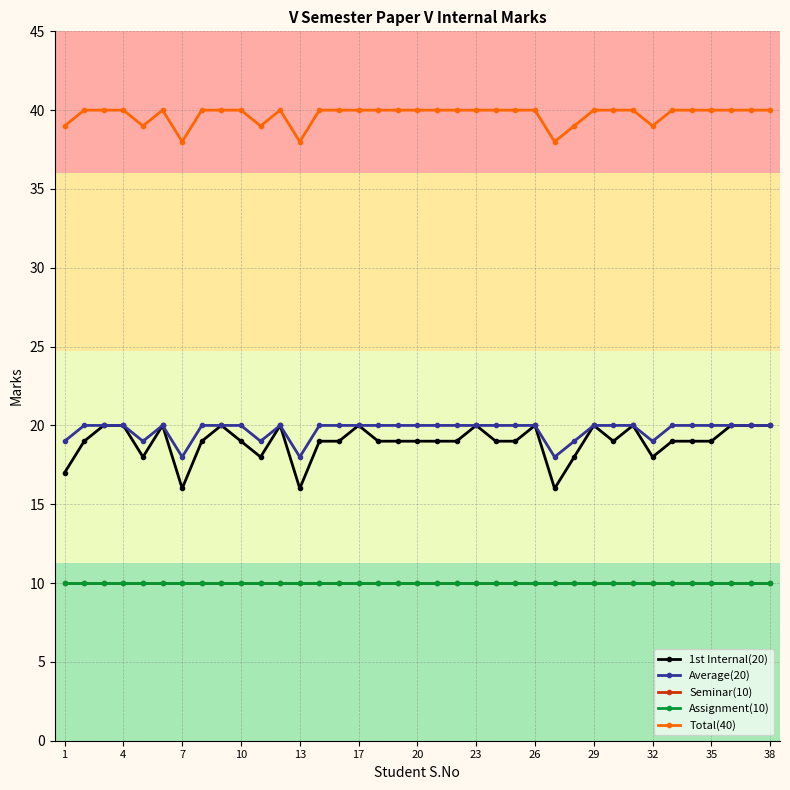

How many interior local peaks does the Average(20) series have?

2